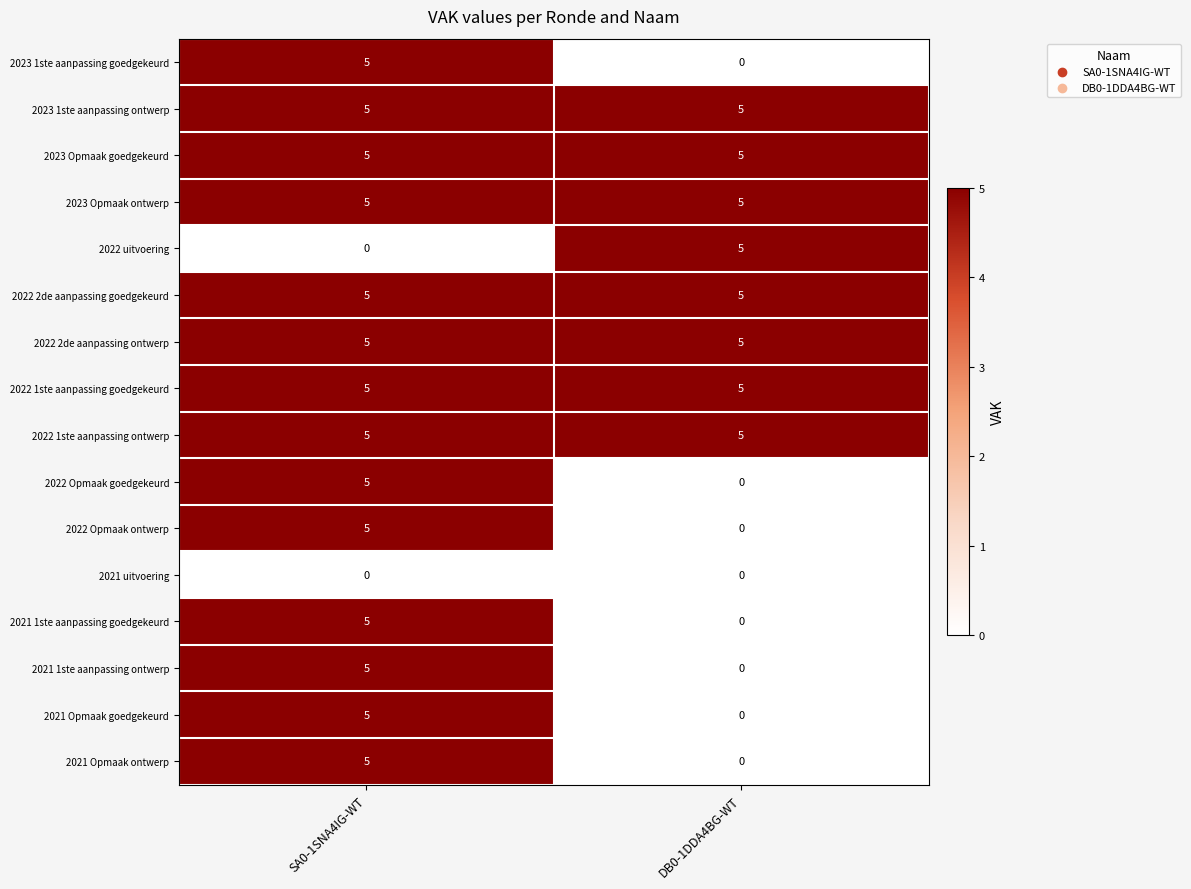

What is the approximate value of 2021 1ste aanpassing ontwerp at SA0-1SNA4IG-WT?

5